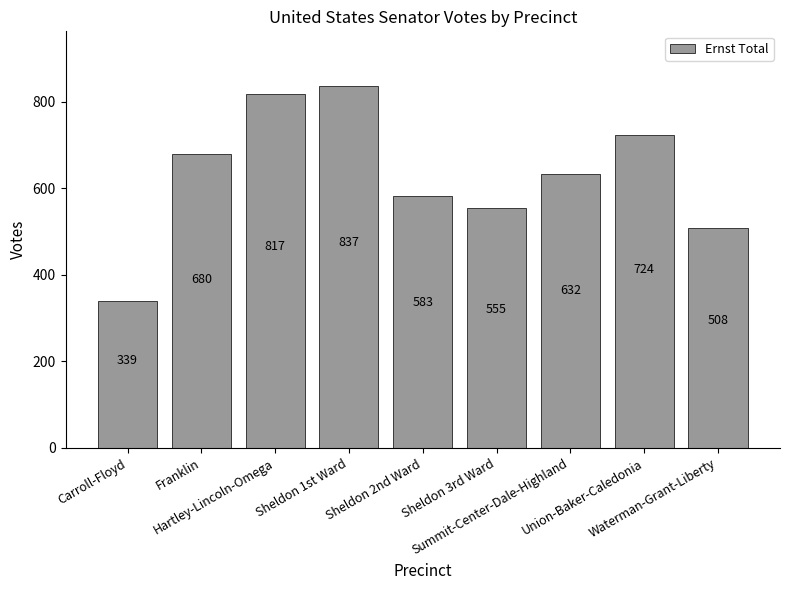

At which category does the chart reach its peak across all series?

Sheldon 1st Ward